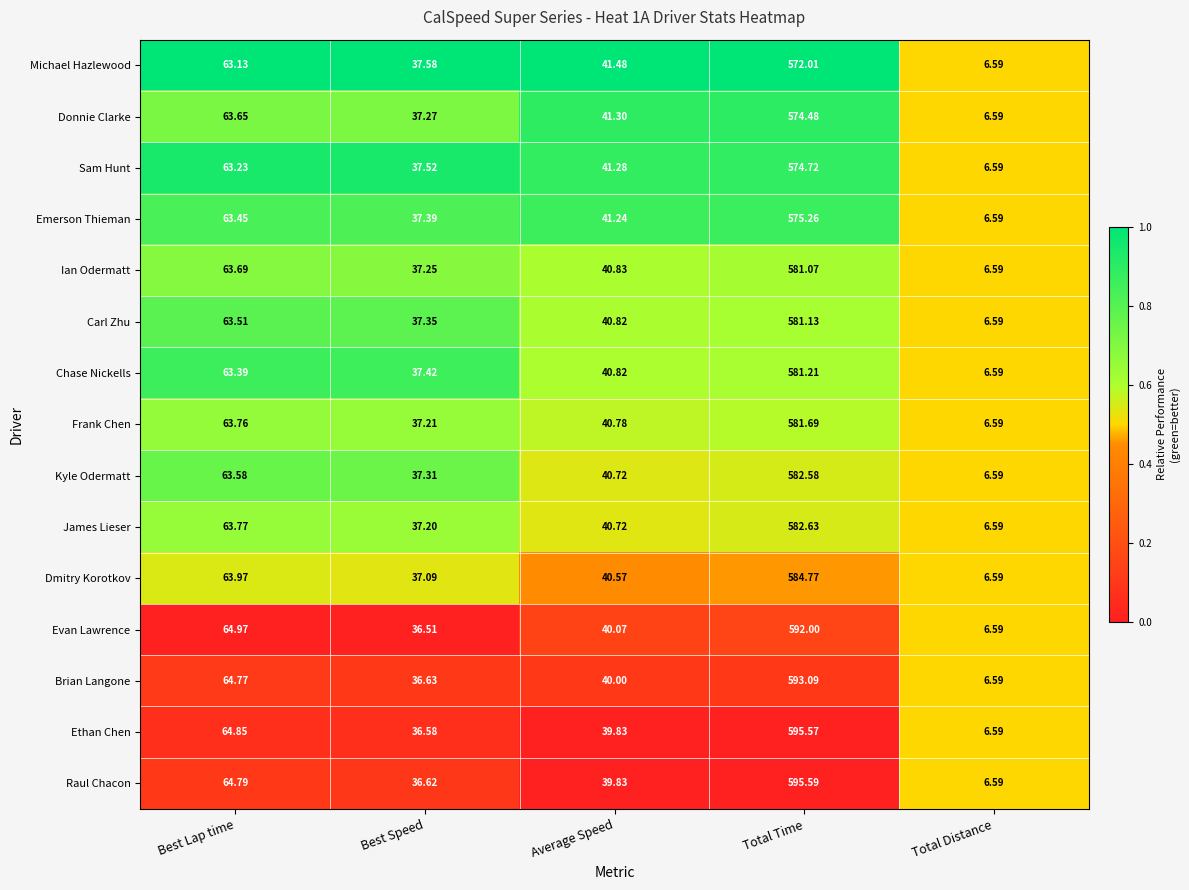

Is the value of Michael Hazlewood at Total Distance greater than the value of Donnie Clarke at Best Lap time?

No